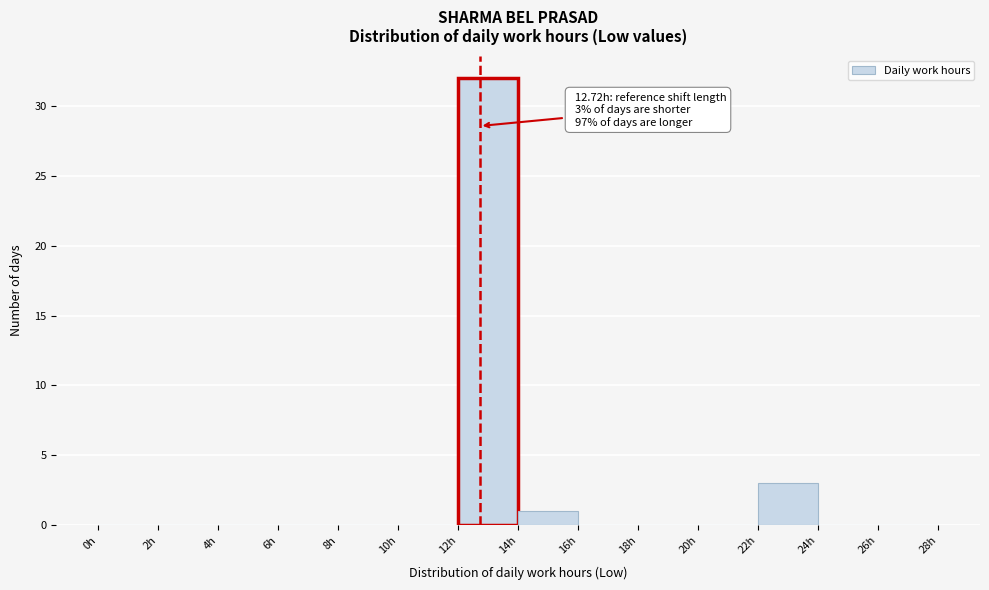

Which range on the x-axis has the tallest bar?

12 to 14